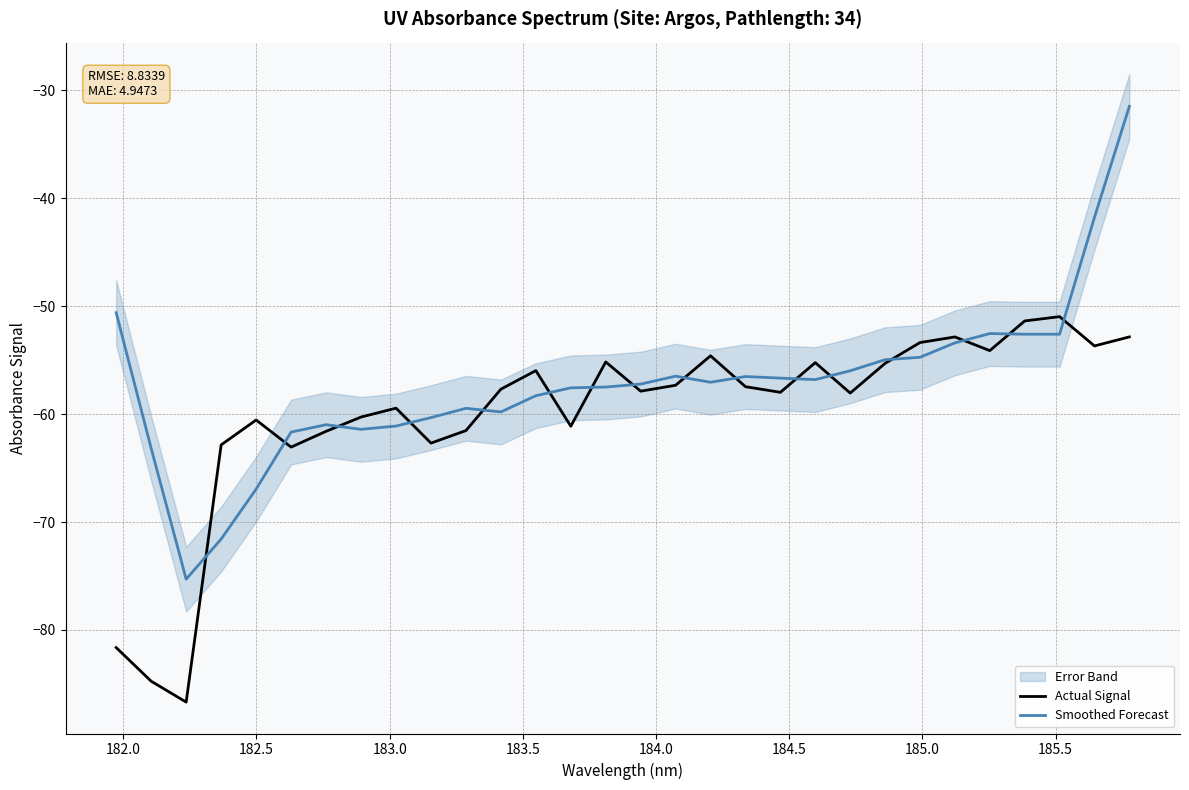

True or false: Actual Signal has a value of -98.3 at 184.5.

False